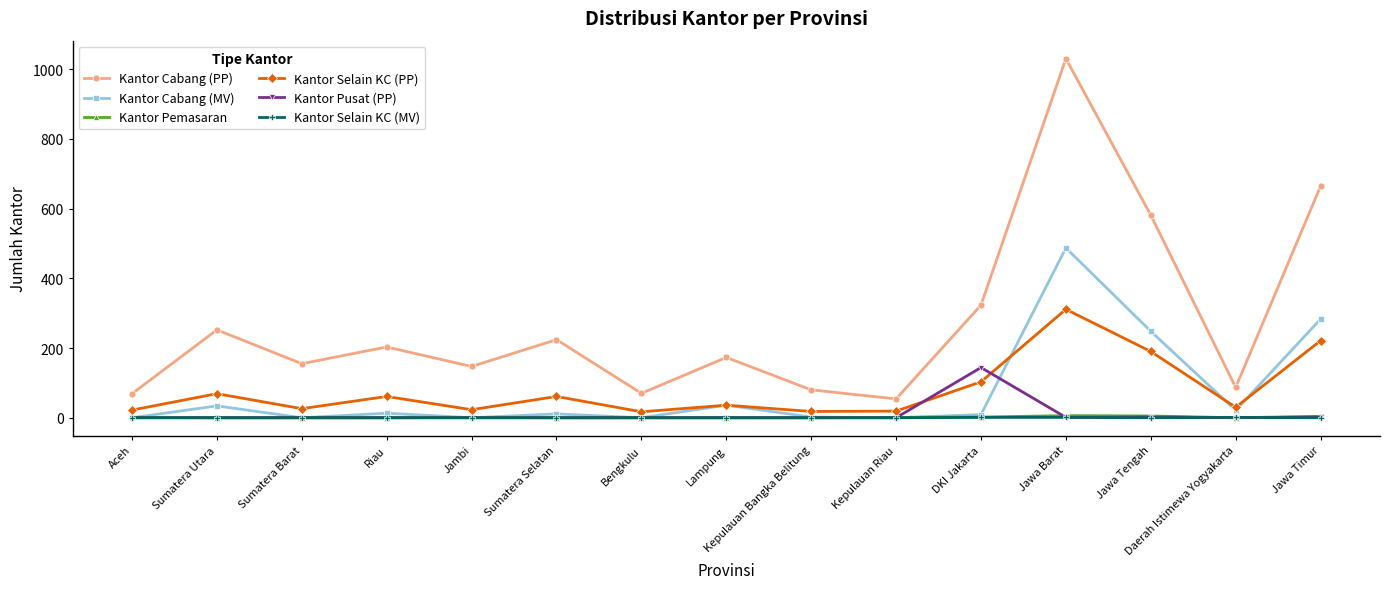

What is the difference between the maximum and second lowest values in the Kantor Selain KC (PP) series?

293